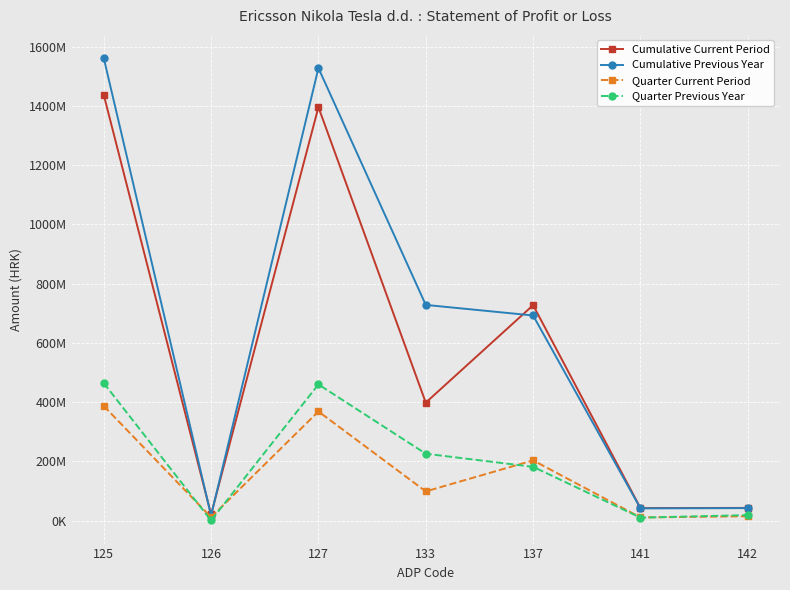

True or false: Cumulative Previous Year and Quarter Current Period intersect in this chart.

False